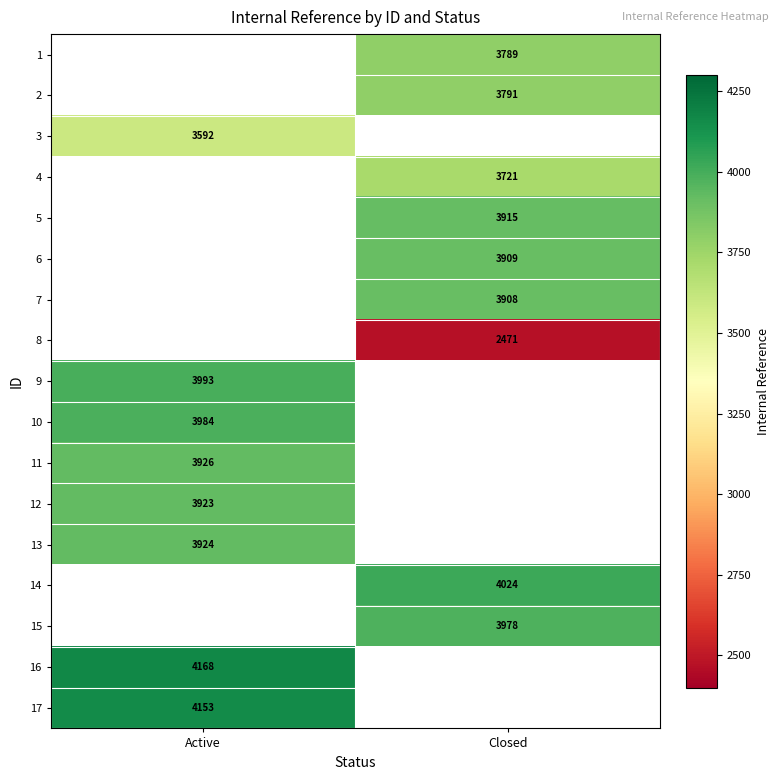

Is it true that 8 equals 2471 at Closed?

True